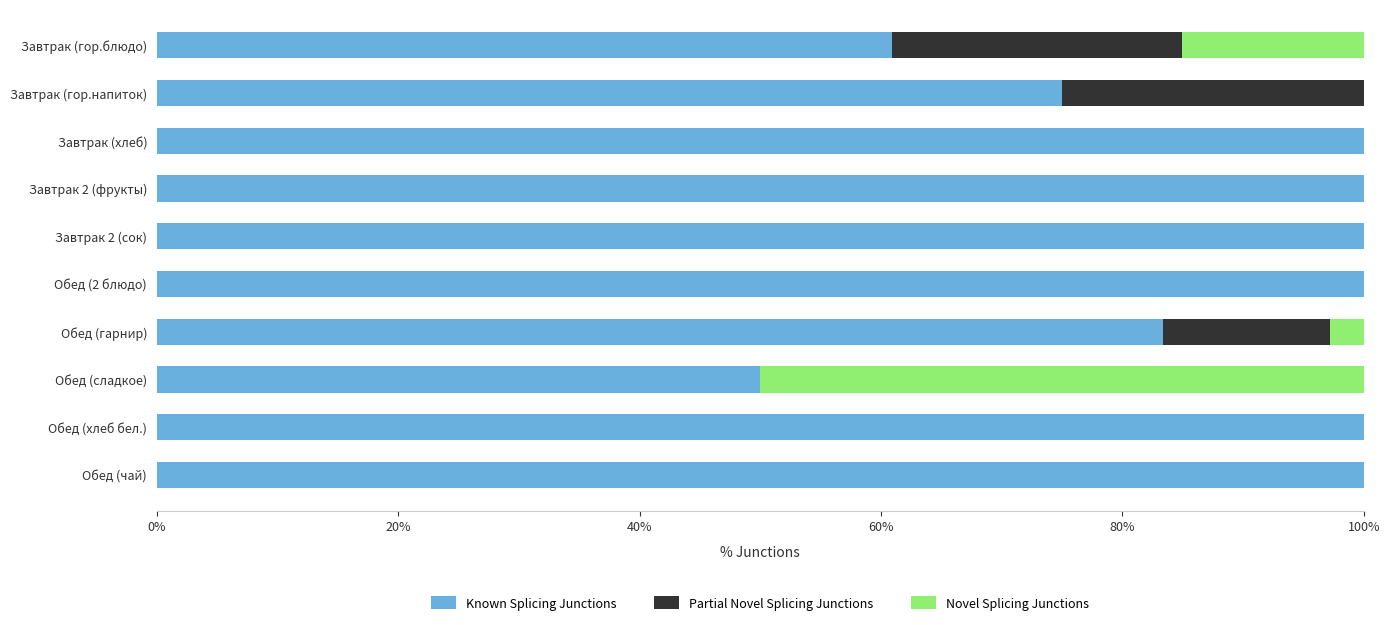

Count the number of categories in the chart.

10